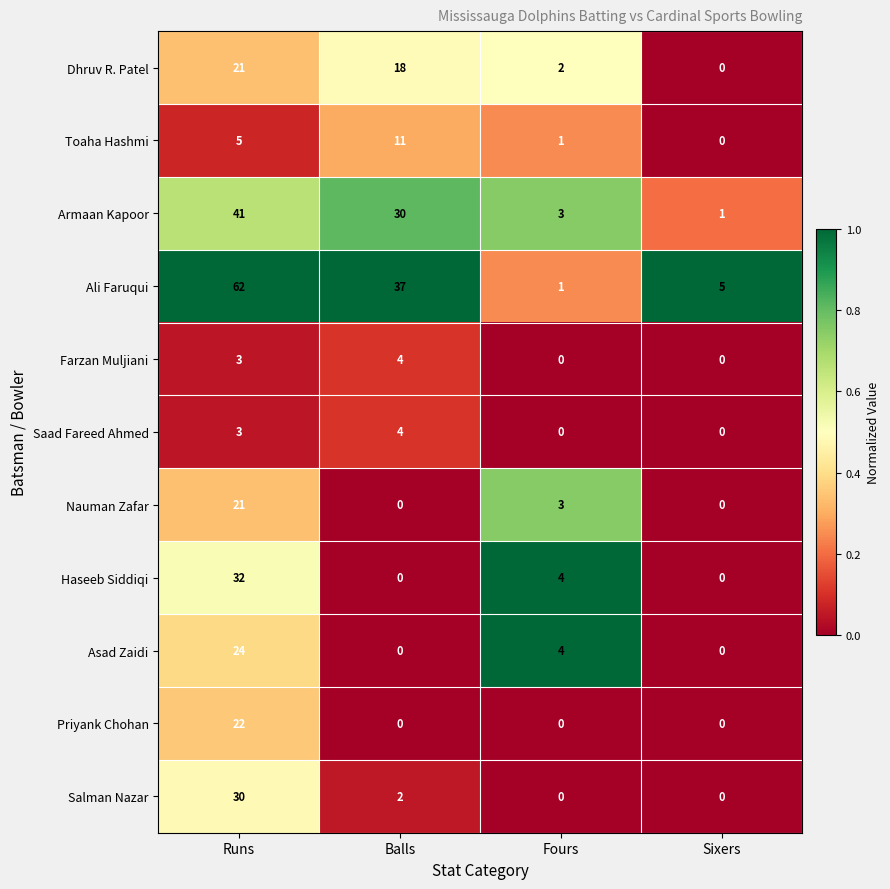

At which category is the sum across all series the highest?

Runs